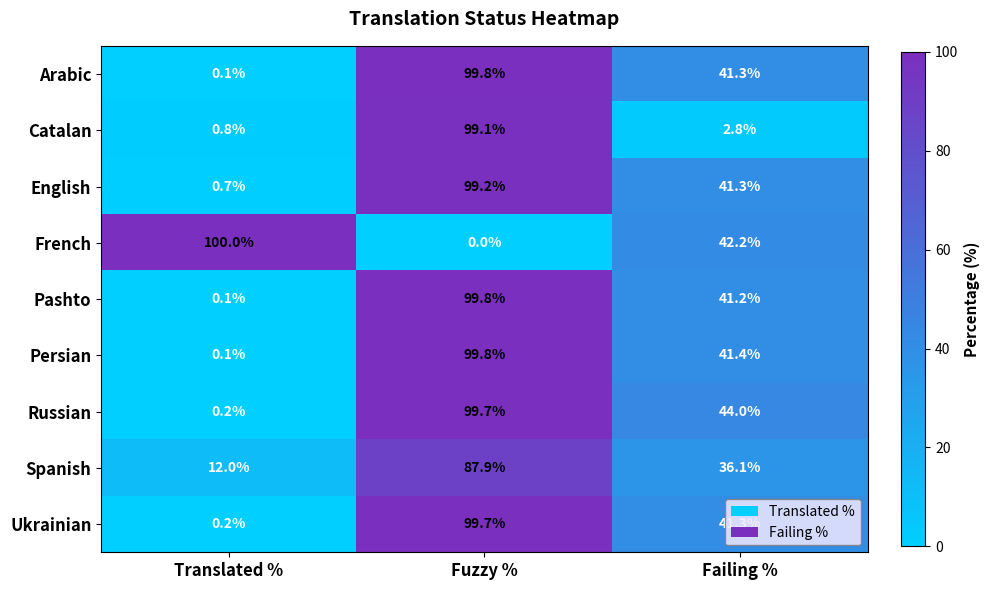

Which series has the largest total across all categories?

Russian